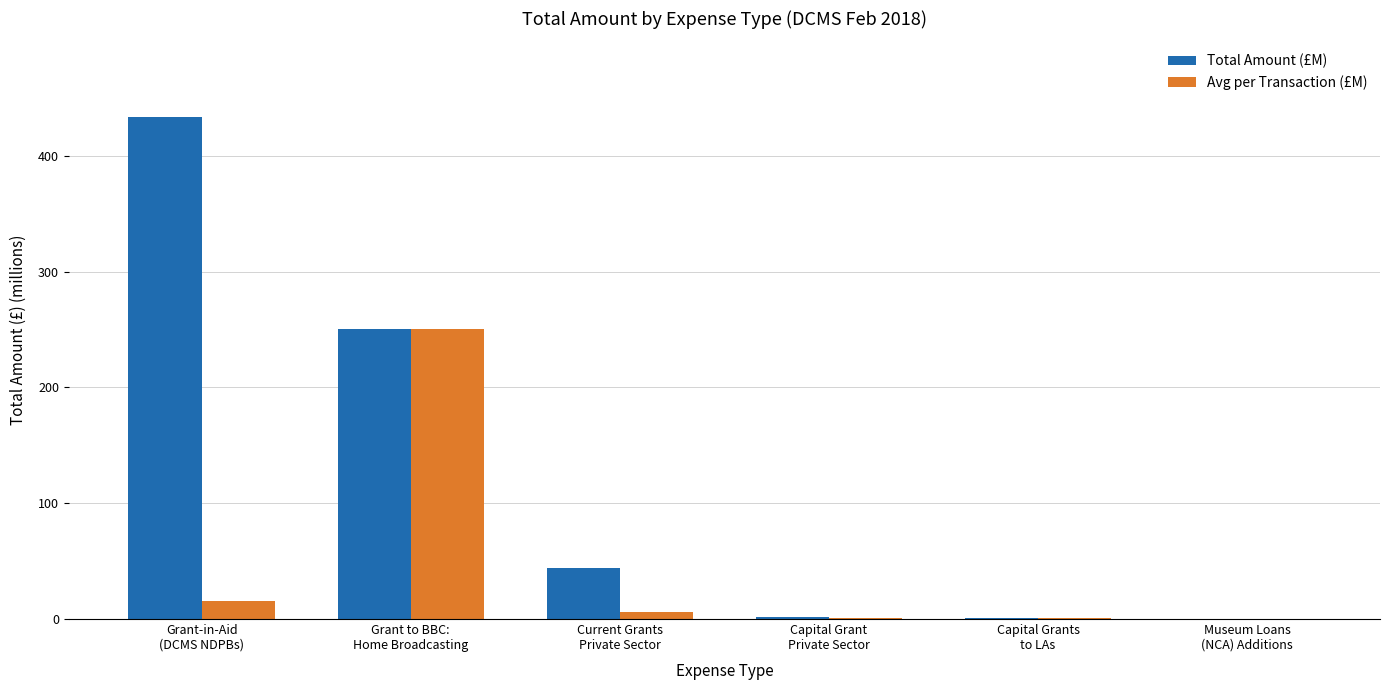

How many groups of bars are there?

6